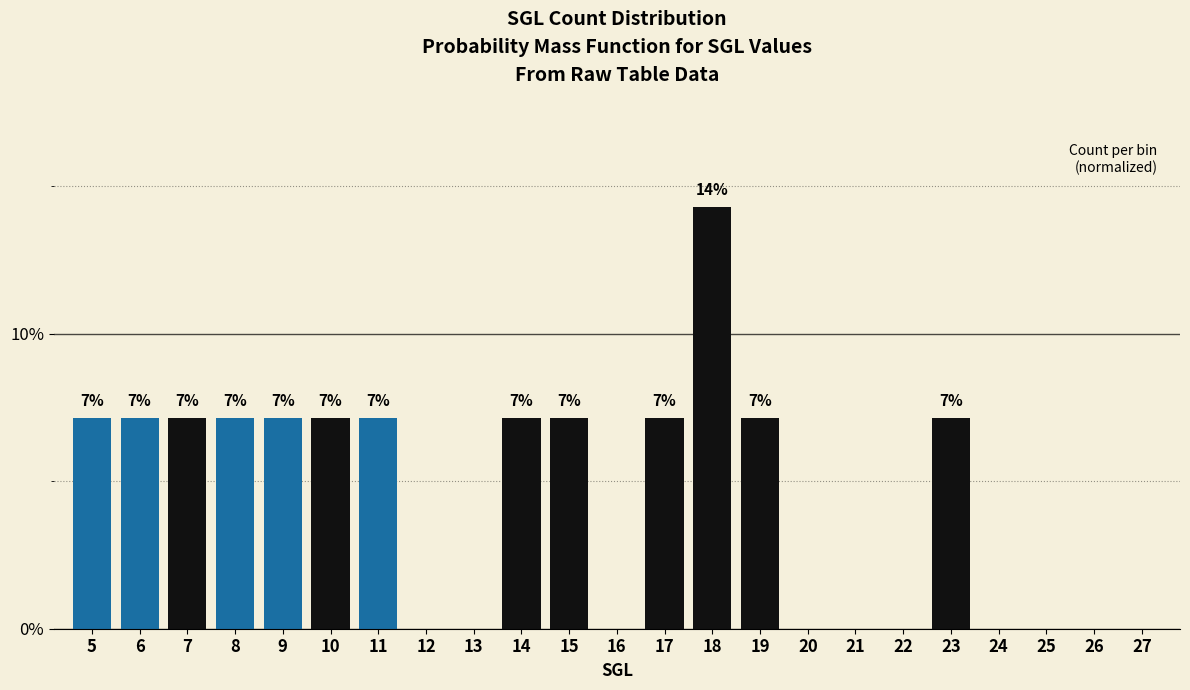

Are the bars horizontal?

No